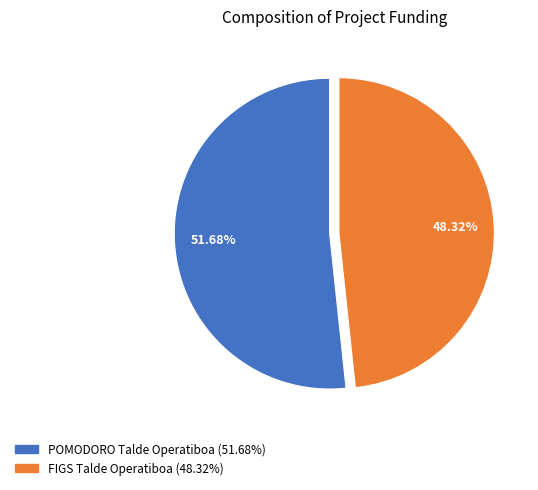

What is the ratio of the value at FIGS Talde Operatiboa to the value at POMODORO Talde Operatiboa?

0.9